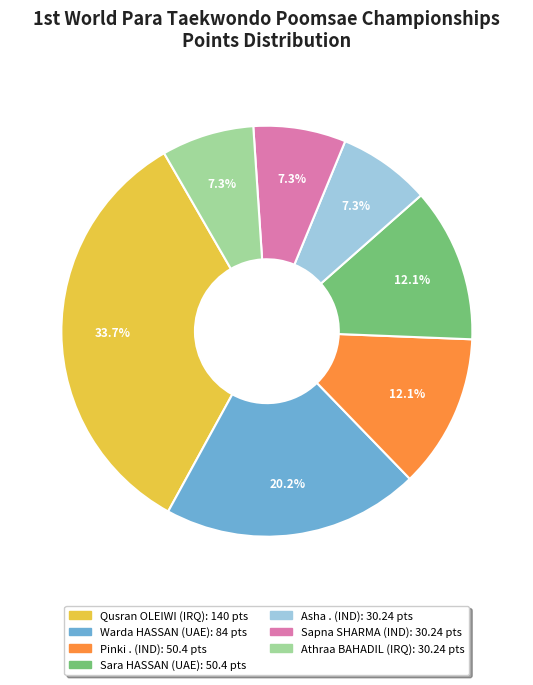

How many slices are in this pie chart?

7